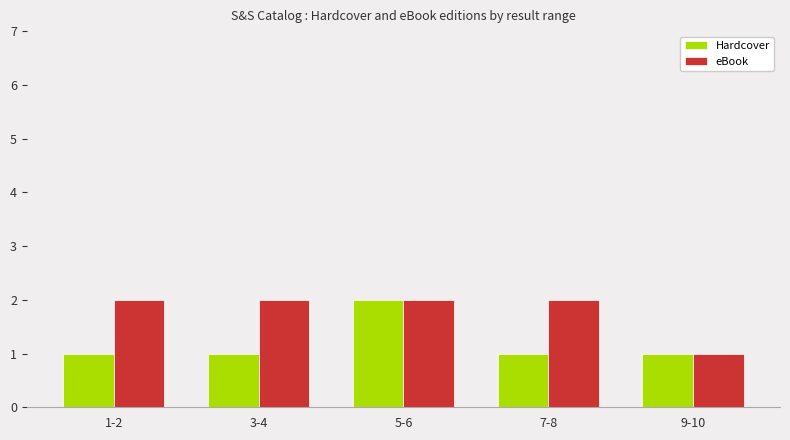

What is the approximate value of Hardcover at 9-10?

1